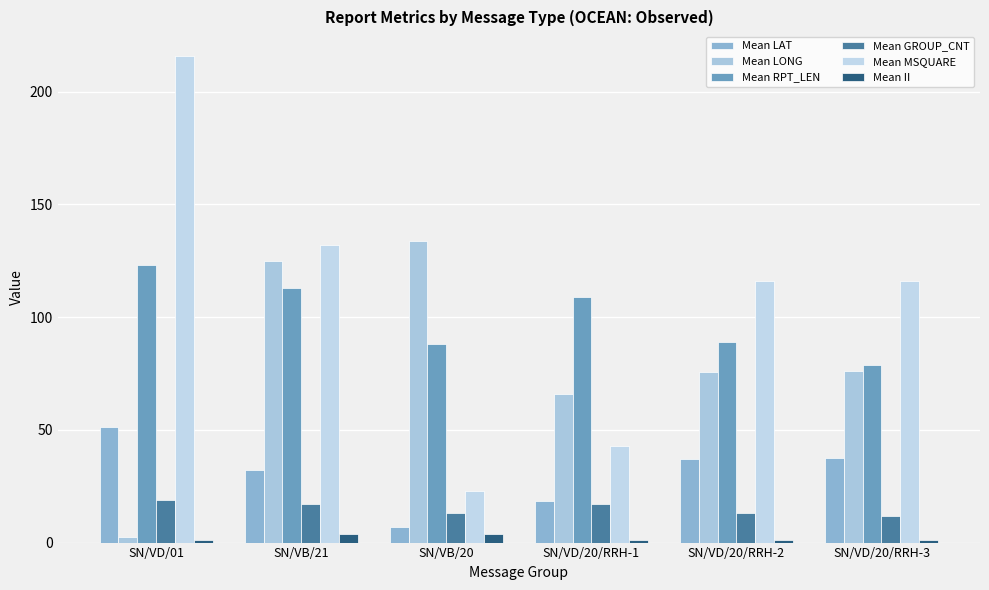

What position from the left is SN/VD/20/RRH-3?

6